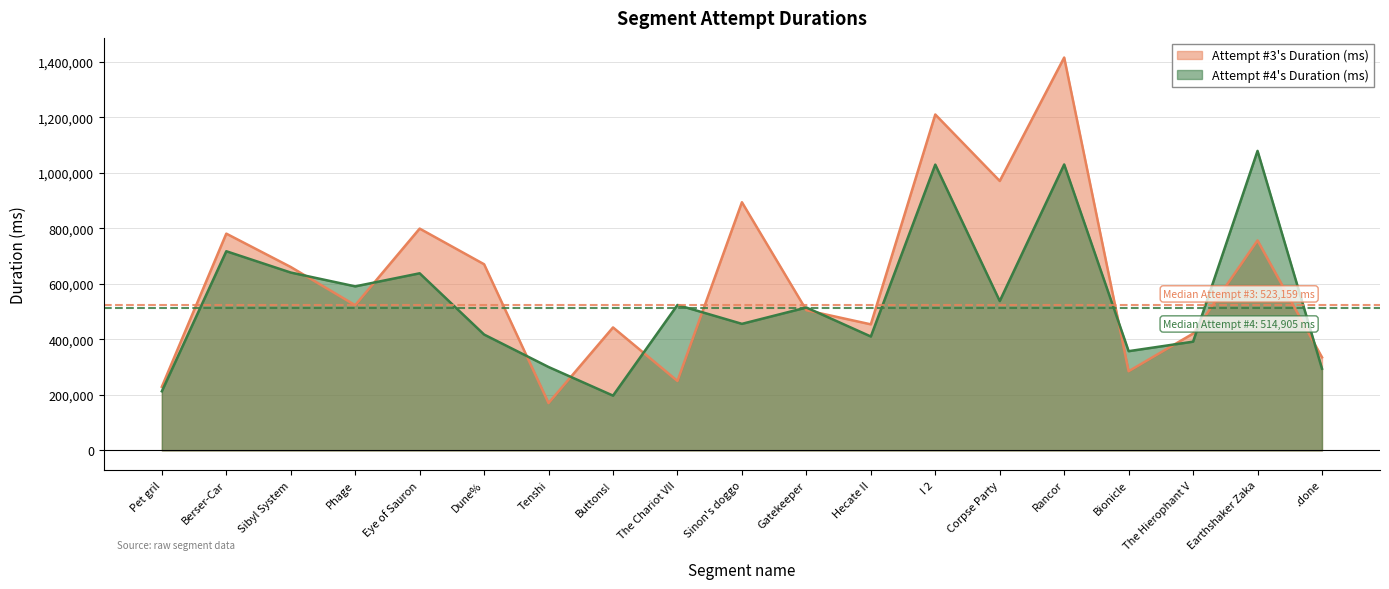

At which category does the chart reach its minimum across all series?

Tenshi